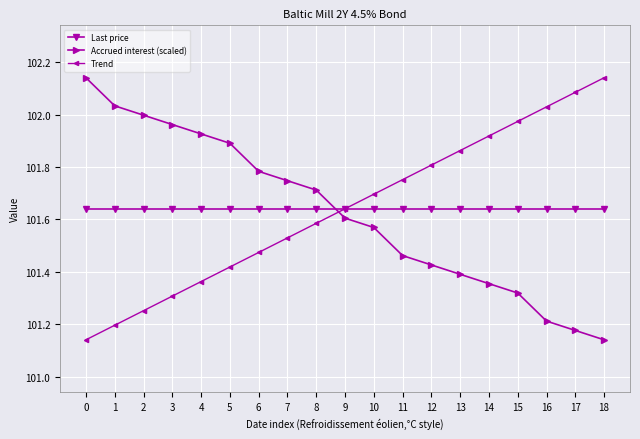

At how many categories does at least one series exceed 101?

19